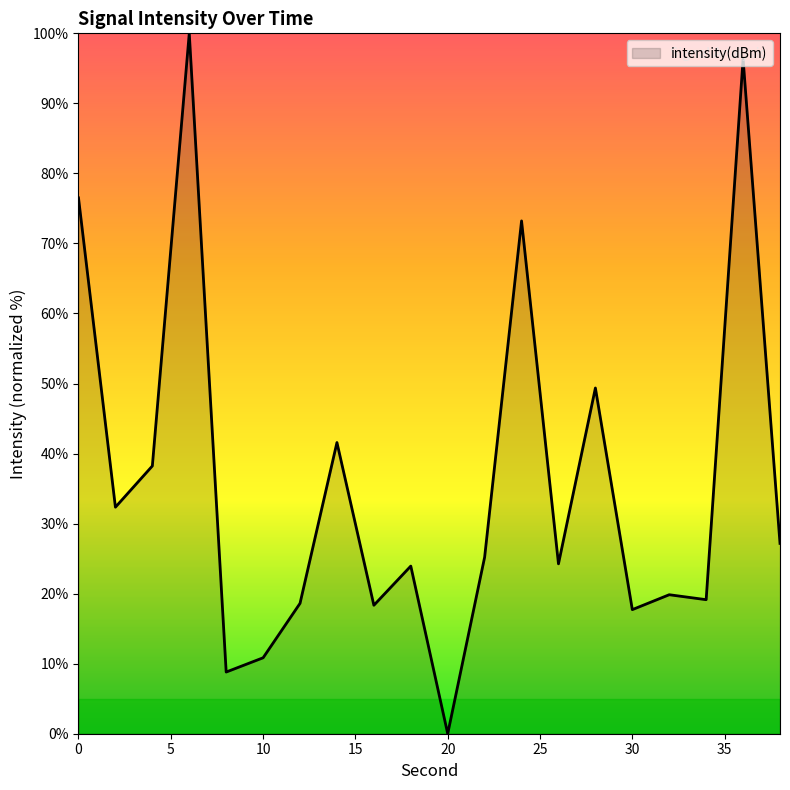

What is the greatest value displayed?

100.0